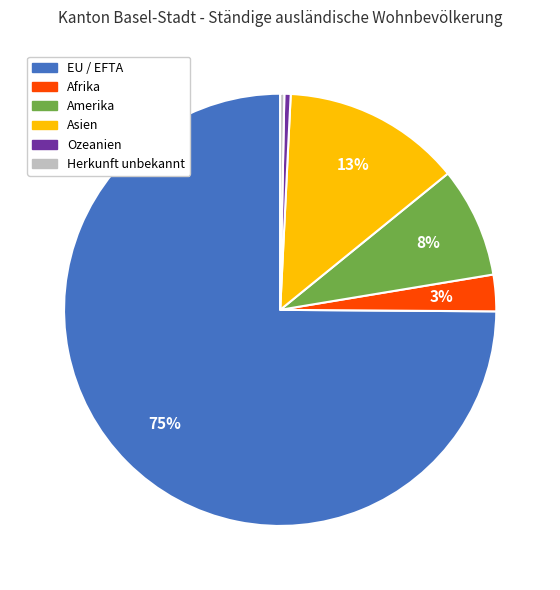

To the nearest percent, what is the combined percentage of Herkunft unbekannt and Afrika?

3%